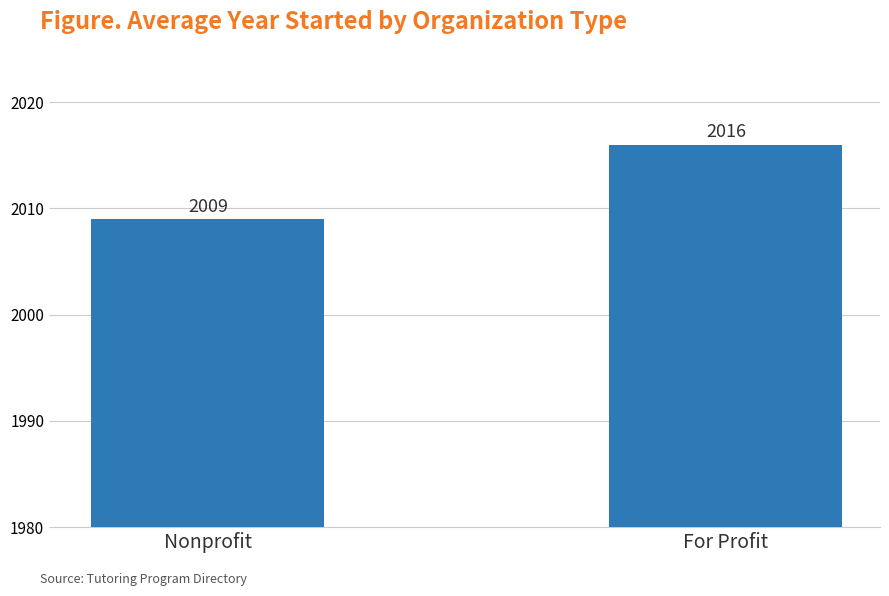

How many bars are there in total?

2